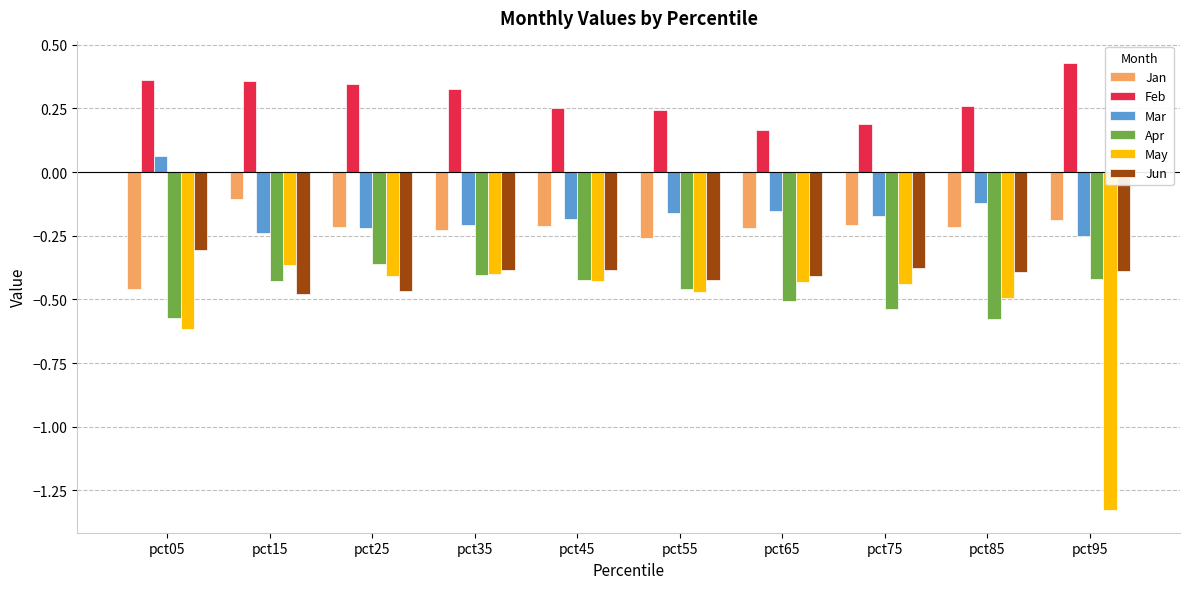

The value of May at pct05 is -1.0. True or false?

False